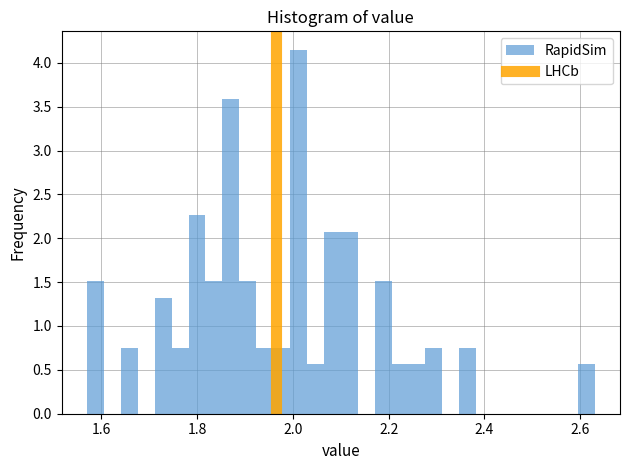

Around what value on the x-axis is the tallest bar? Give the approximate position of its centre, as read against the axis.

2.02